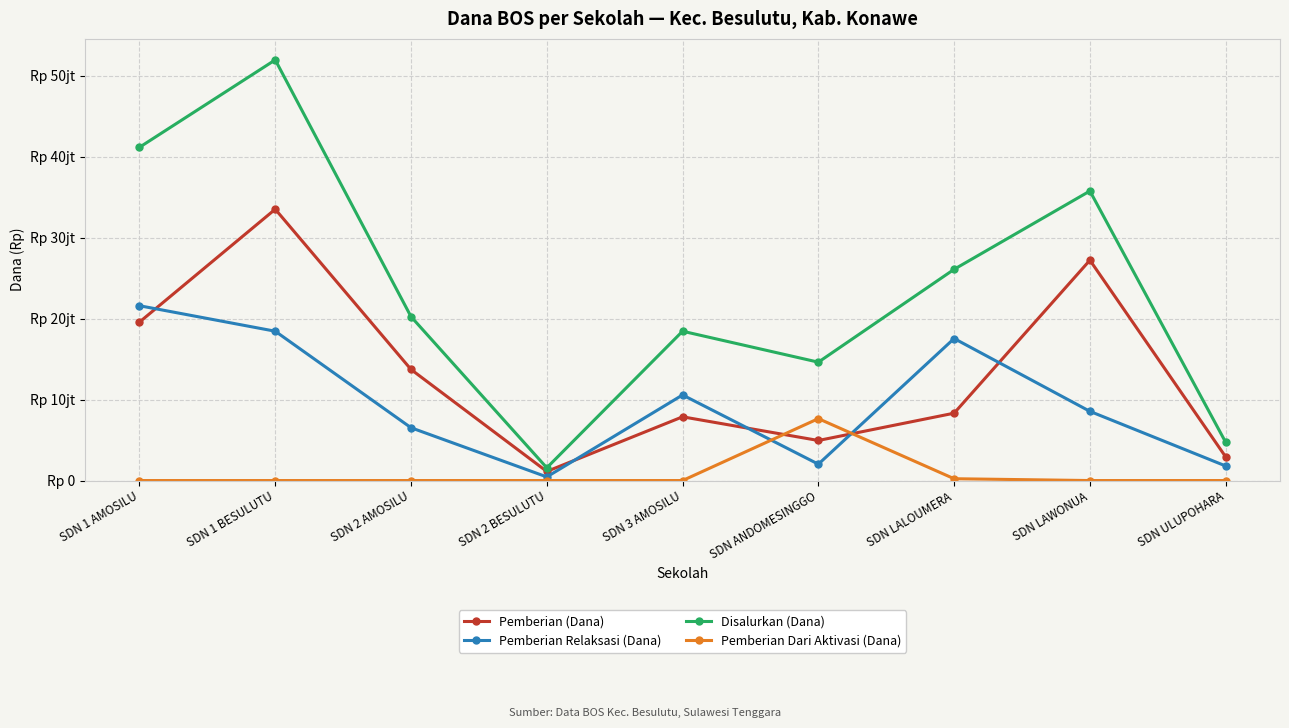

Reading left to right, what are all the values shown in this chart?

Pemberian (Dana): 19575000	33525000	13725000	1125000	7875000	4950000	8325000	27225000	2925000
Pemberian Relaksasi (Dana): 21600000	18450000	6525000	450000	10575000	2025000	17550000	8550000	1800000
Disalurkan (Dana): 41175000	51975000	20250000	1575000	18450000	14625000	26100000	35775000	4725000
Pemberian Dari Aktivasi (Dana): 0	0	0	0	0	7650000	225000	0	0